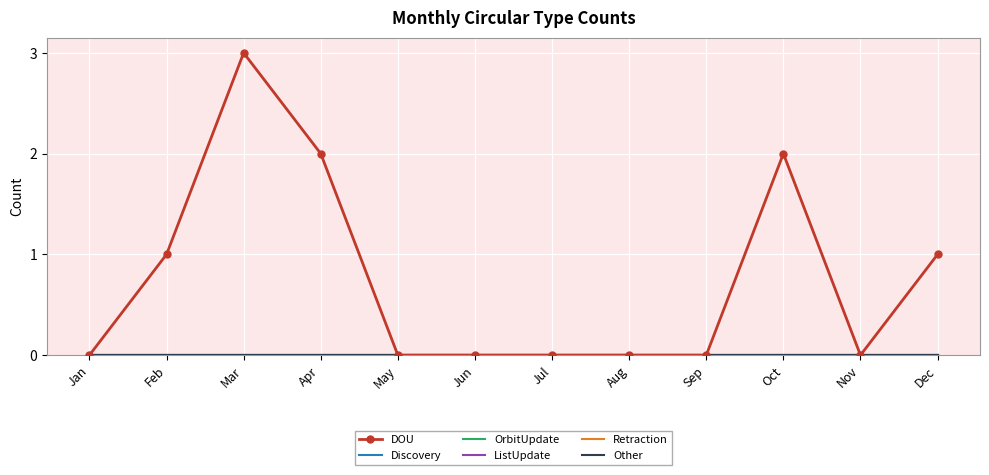

Reading left to right, list all the values displayed in this chart.

DOU: Jan=0	Feb=1	Mar=3	Apr=2	May=0	Jun=0	Jul=0	Aug=0	Sep=0	Oct=2	Nov=0	Dec=1
Discovery: Jan=0	Feb=0	Mar=0	Apr=0	May=0	Jun=0	Jul=0	Aug=0	Sep=0	Oct=0	Nov=0	Dec=0
OrbitUpdate: Jan=0	Feb=0	Mar=0	Apr=0	May=0	Jun=0	Jul=0	Aug=0	Sep=0	Oct=0	Nov=0	Dec=0
ListUpdate: Jan=0	Feb=0	Mar=0	Apr=0	May=0	Jun=0	Jul=0	Aug=0	Sep=0	Oct=0	Nov=0	Dec=0
Retraction: Jan=0	Feb=0	Mar=0	Apr=0	May=0	Jun=0	Jul=0	Aug=0	Sep=0	Oct=0	Nov=0	Dec=0
Other: Jan=0	Feb=0	Mar=0	Apr=0	May=0	Jun=0	Jul=0	Aug=0	Sep=0	Oct=0	Nov=0	Dec=0